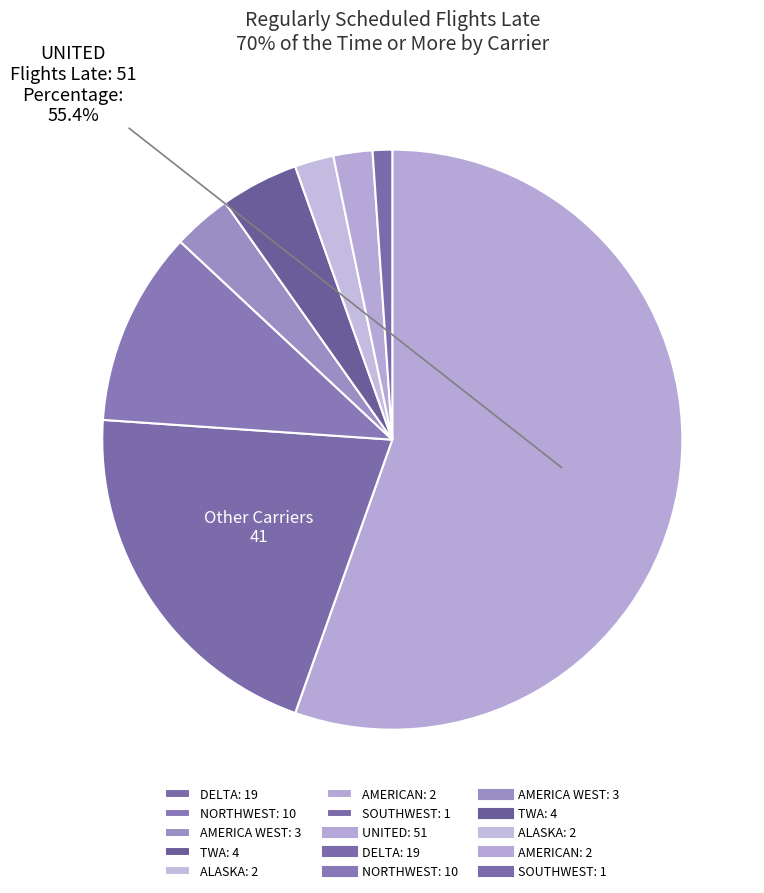

How many segments does this pie chart have?

8